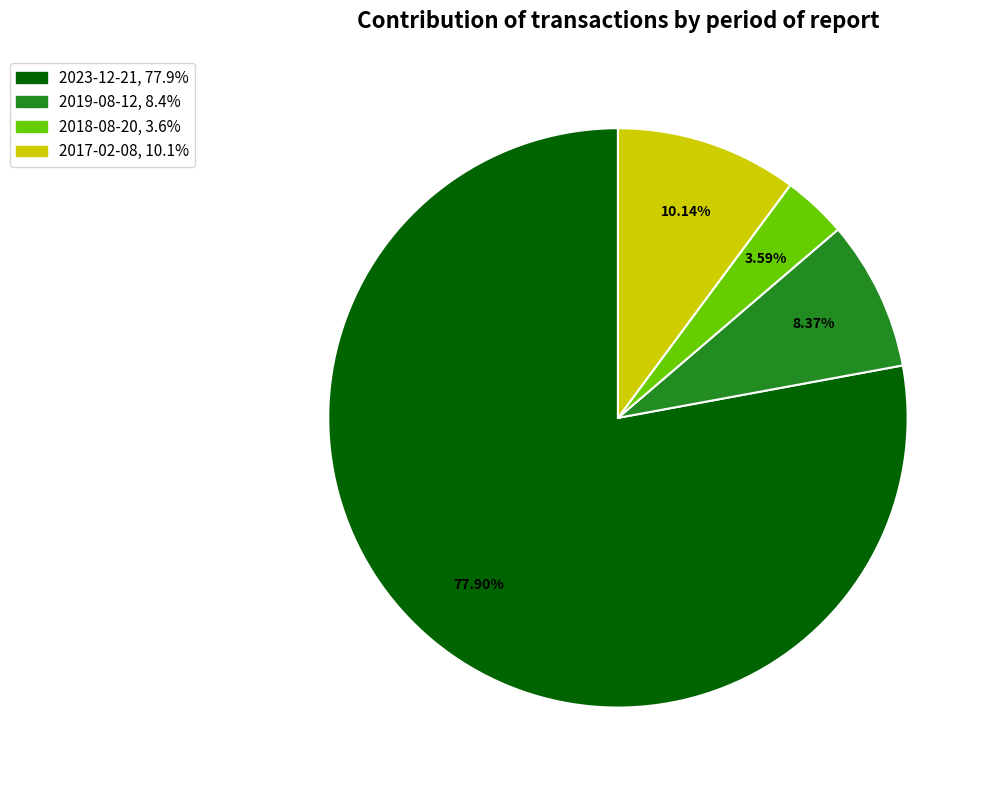

Rank the categories by value from lowest to highest.

2018-08-20, 2019-08-12, 2017-02-08, 2023-12-21